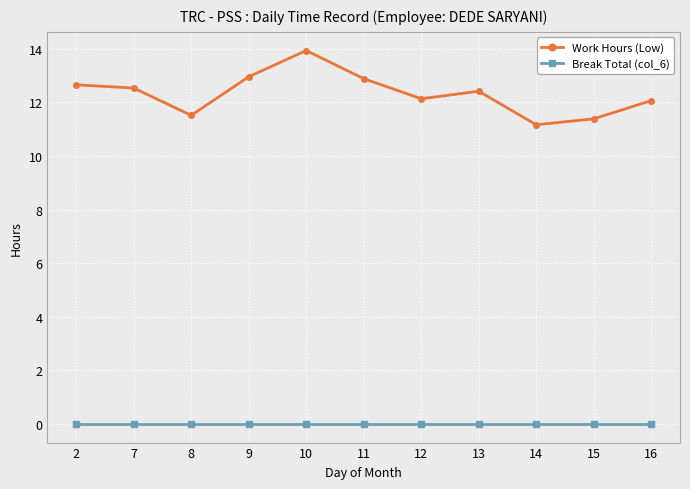

What is the average value of the Work Hours (Low) series?

12.3